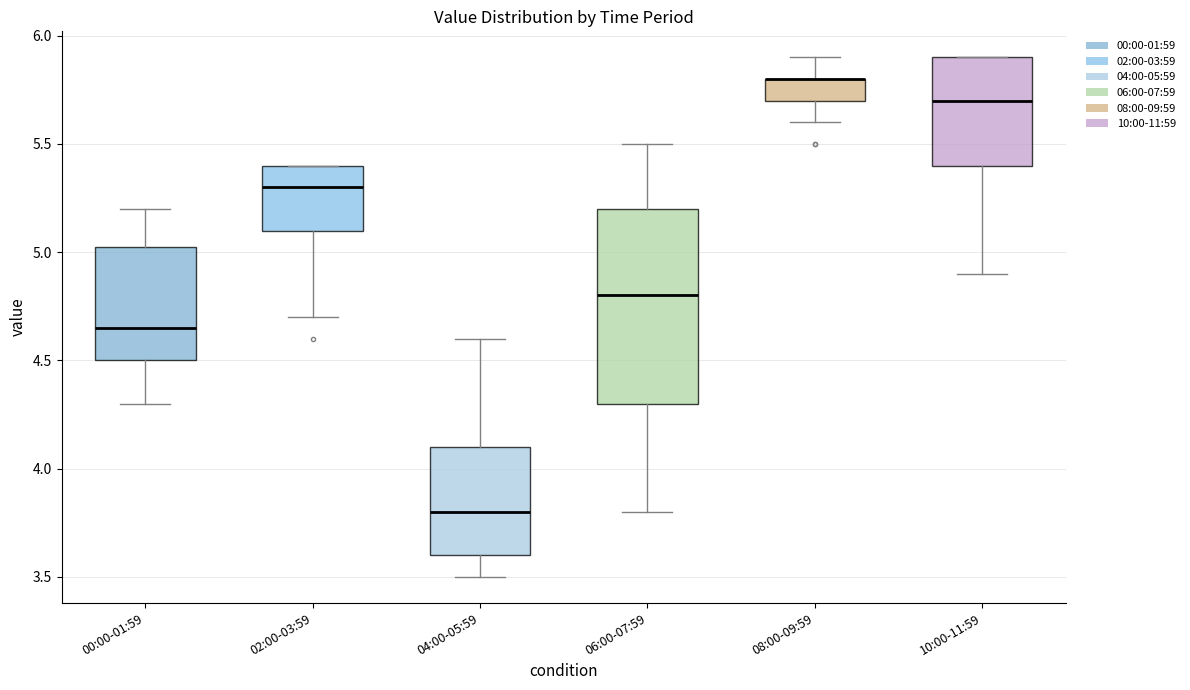

Reading left to right, transcribe this box plot: for each box, give where its median line is, the range the box spans, and where its two whiskers end, as read against the y-axis. The values are not printed on the chart, so give them approximately, as read against the axis.

00:00-01:59: median 4.65, box 4.50 to 5.05, whiskers 4.30 to 5.20
02:00-03:59: median 5.30, box 5.10 to 5.40, whiskers 4.70 to 5.40
04:00-05:59: median 3.80, box 3.60 to 4.10, whiskers 3.50 to 4.60
06:00-07:59: median 4.80, box 4.30 to 5.20, whiskers 3.80 to 5.50
08:00-09:59: median 5.80 (drawn on the box's upper edge), box 5.70 to 5.80, whiskers 5.60 to 5.90
10:00-11:59: median 5.70, box 5.40 to 5.90, whiskers 4.90 to 5.90